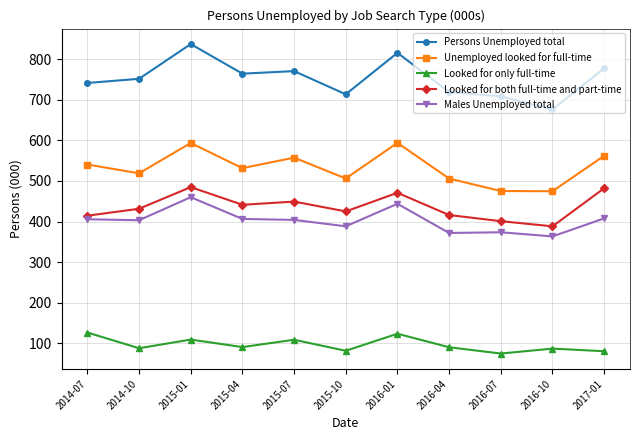

At which category does Looked for only full-time reach its first local peak?

2015-01